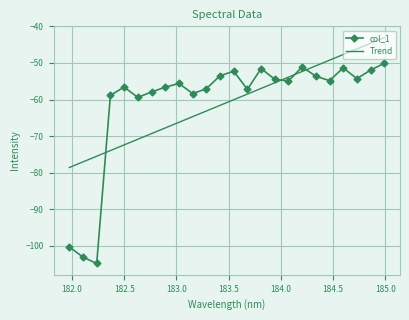

How many points are lower than both their immediate neighbors (excluding endpoints)?

7